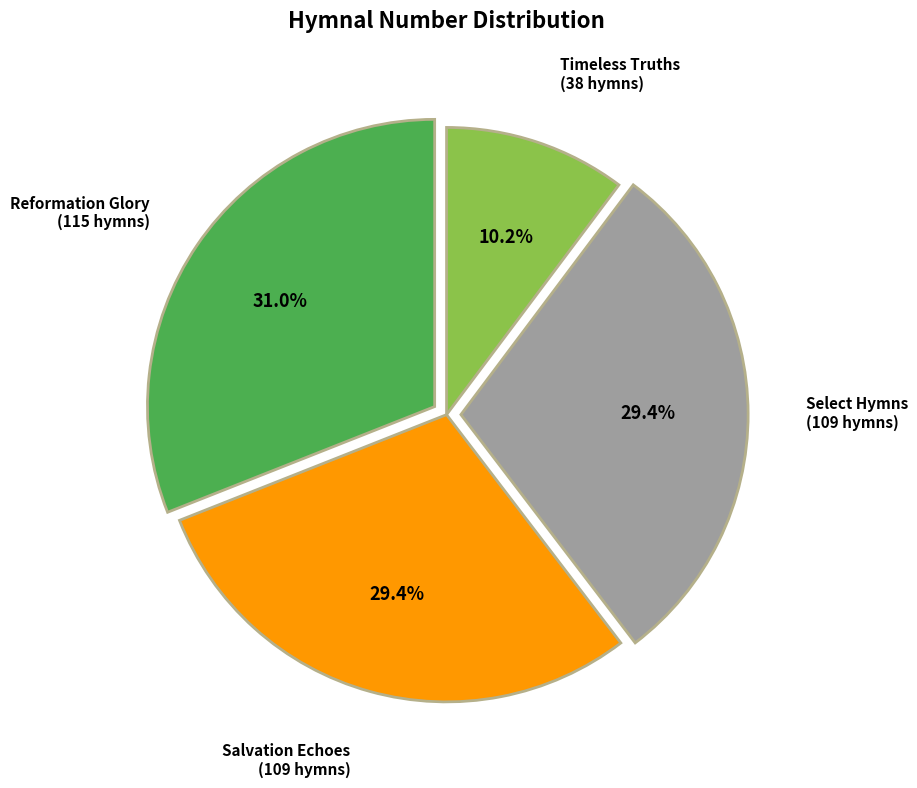

To the nearest percent, what portion does Salvation Echoes represent?

29%